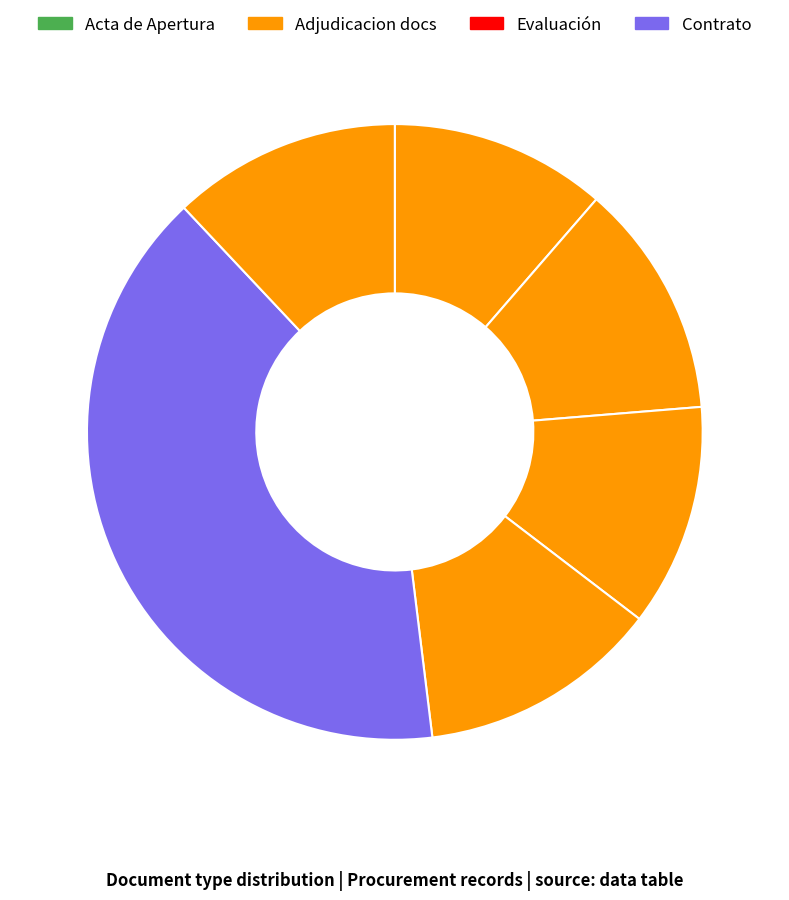

How many segments does this pie chart have?

6